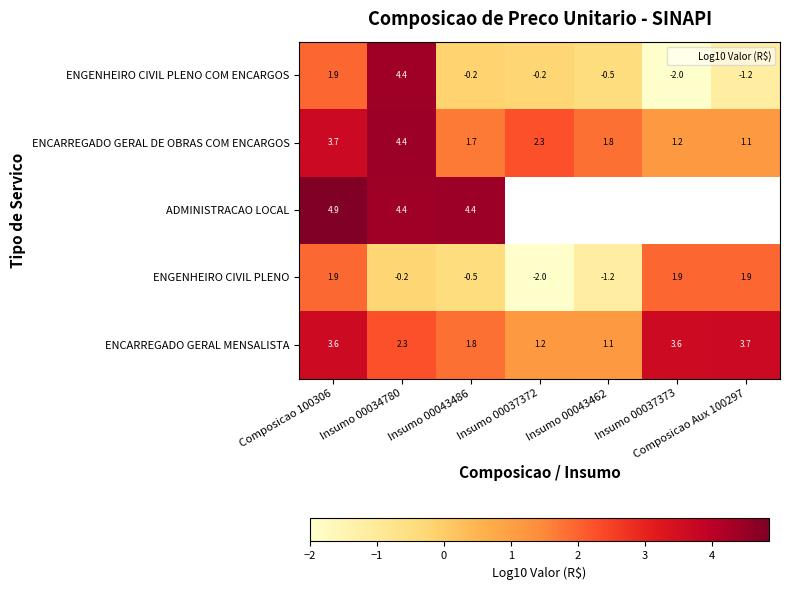

Which has a higher value, Insumo 00034780 or Insumo 00043462?

Insumo 00034780